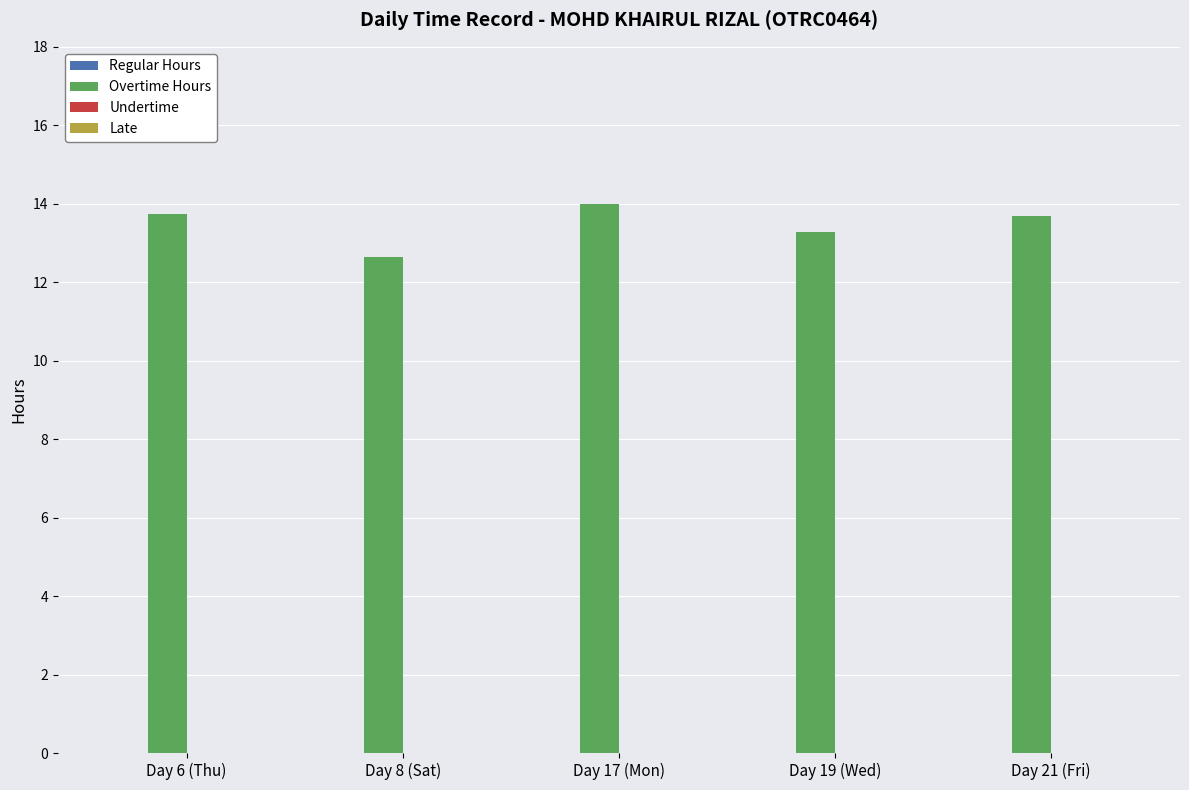

At which category does the chart reach its minimum across all series?

Day 8 (Sat)